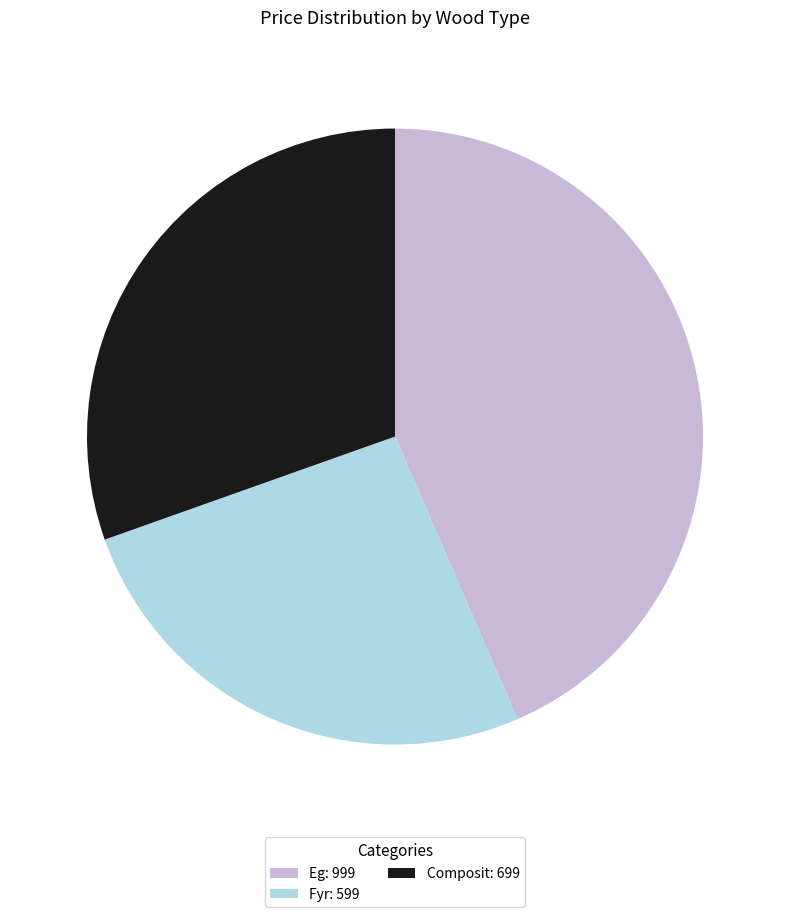

Which has a higher value, Composit: 699 or Eg: 999?

Eg: 999